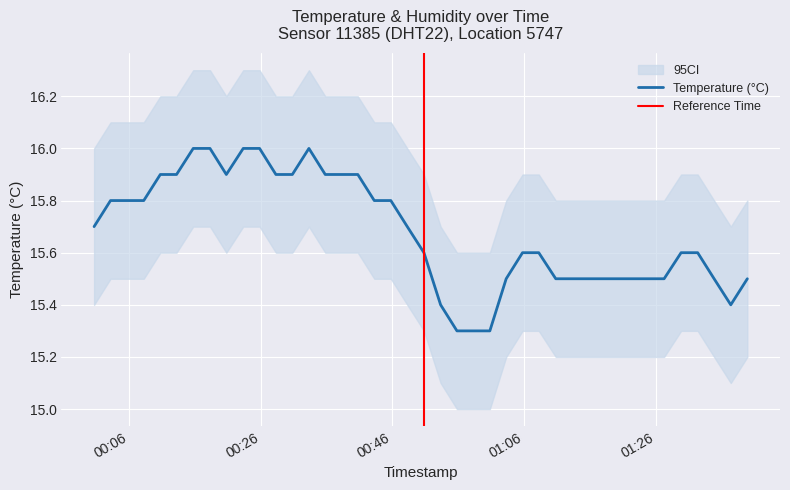

At which category does the data reach its first local valley?

2023-09-19T00:20:45